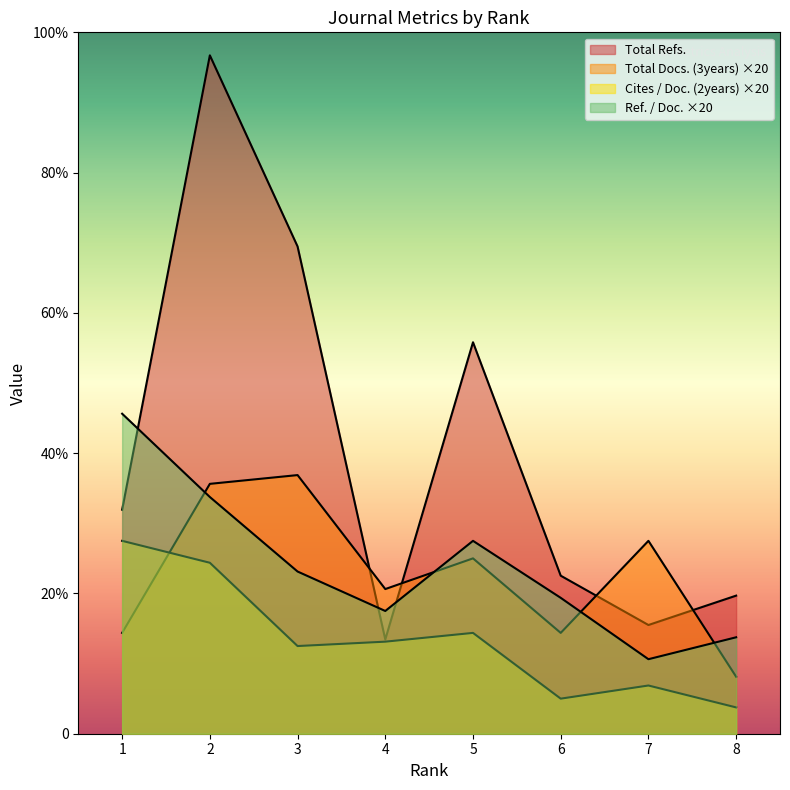

What is the minimum value for Total Refs.?

430